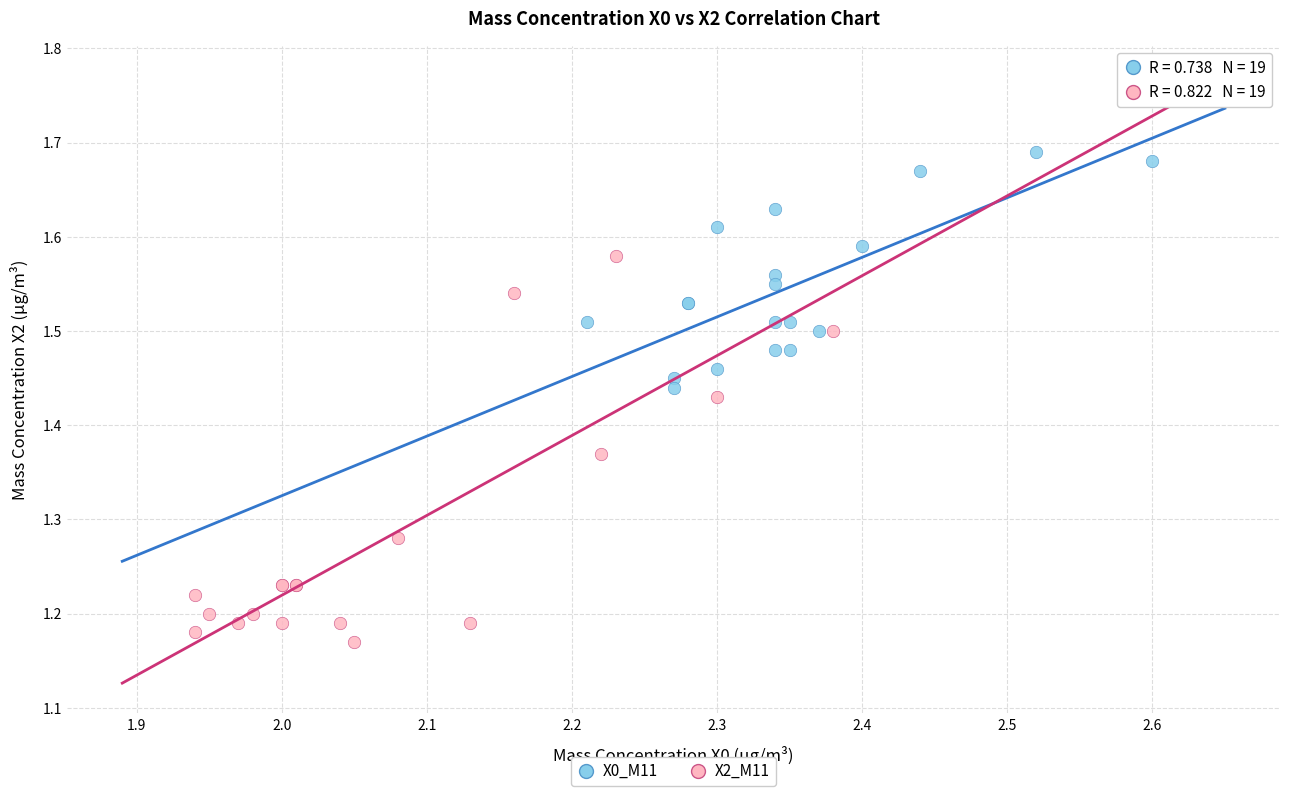

Which series reaches the minimum Y coordinate?

X2_M11